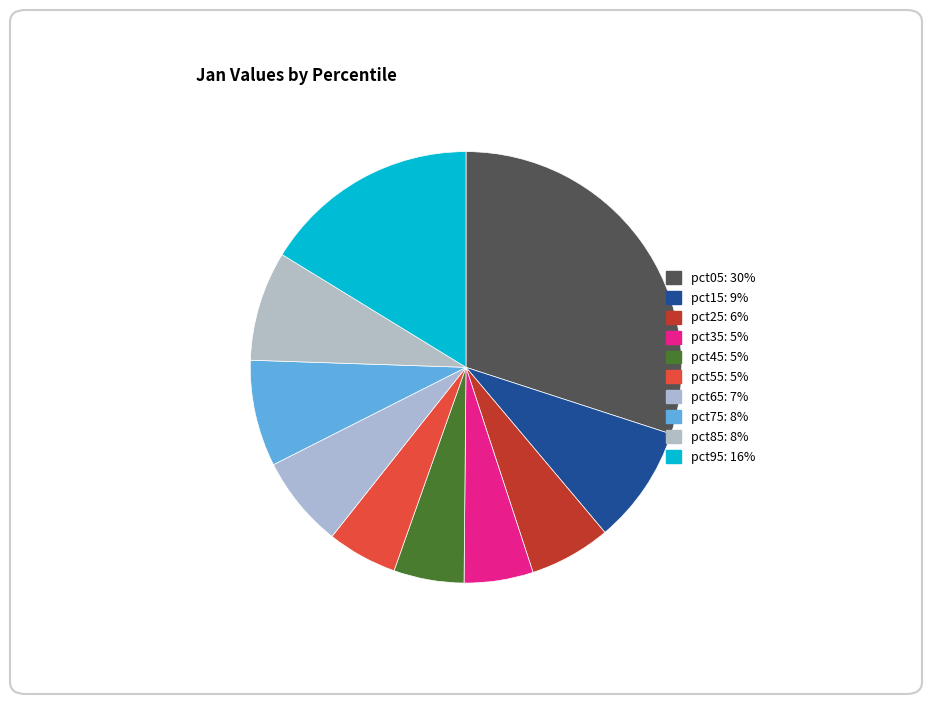

The pct45 slice represents 5% of the pie. True or false?

True